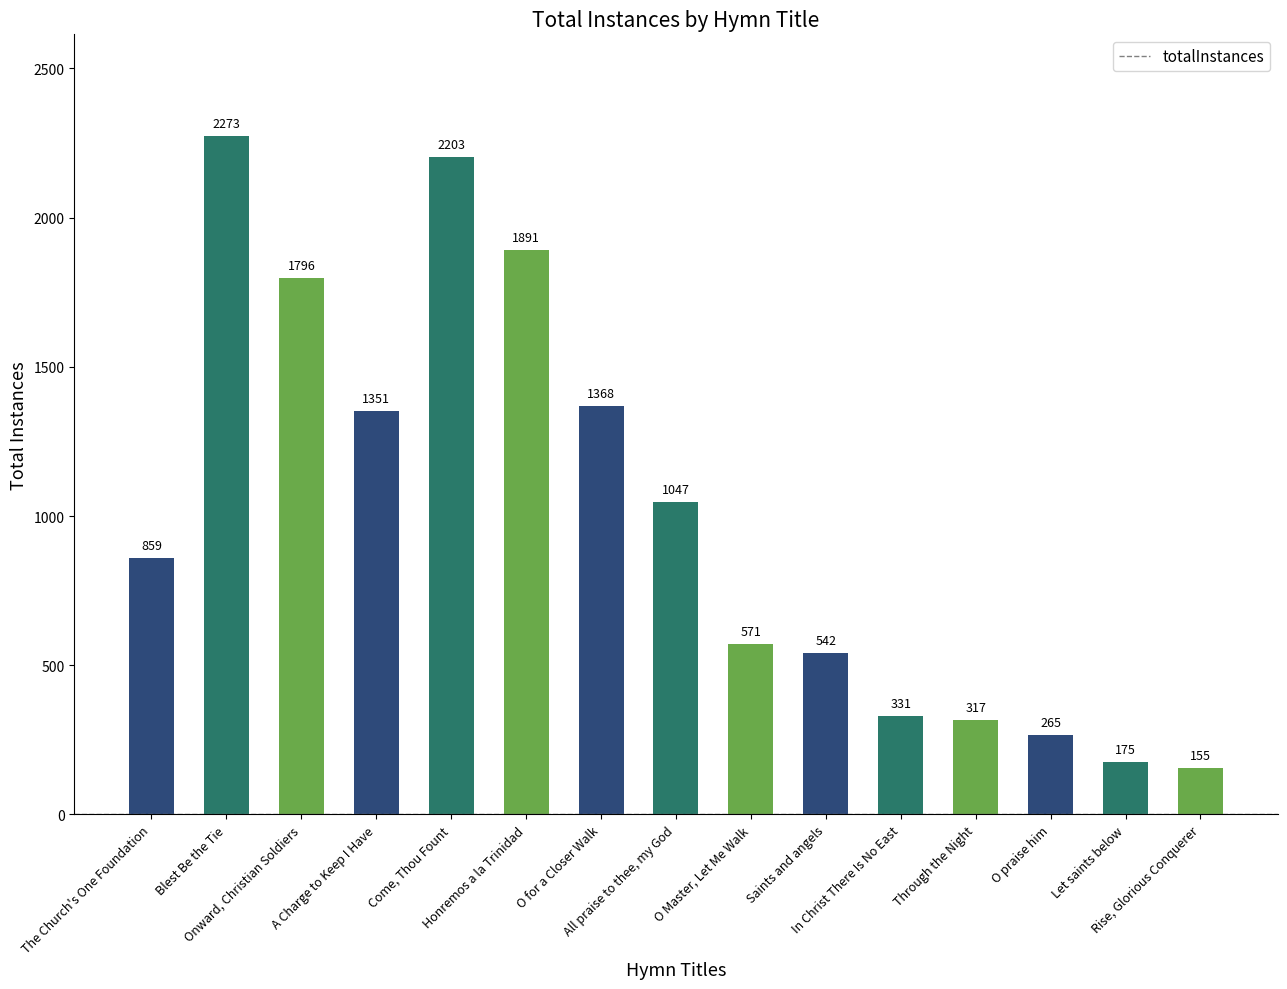

What is the label of the 5th bar from the left?

Come, Thou Fount